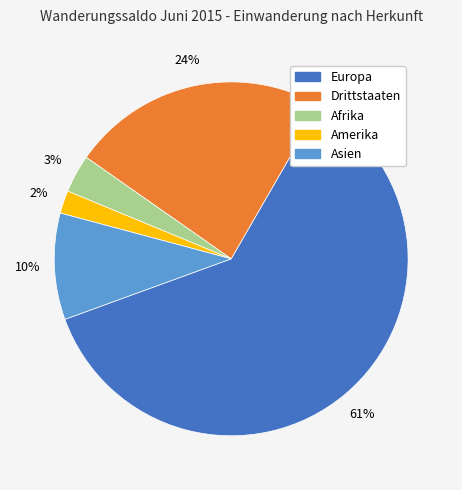

How many segments does this pie chart have?

5